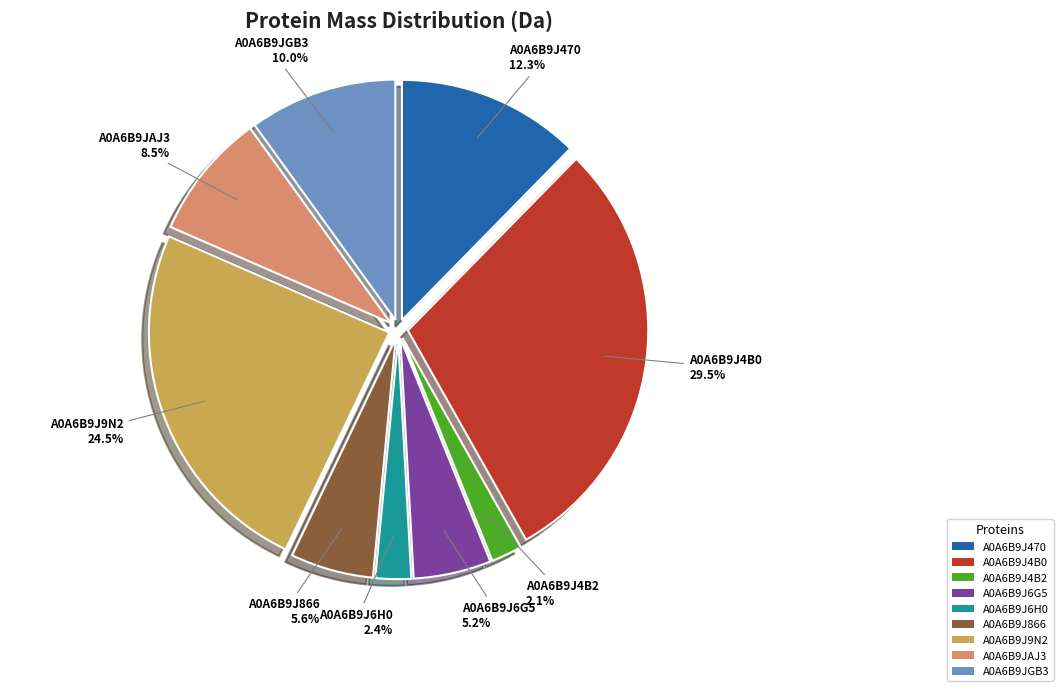

Between A0A6B9J6H0 and A0A6B9J470, which is larger?

A0A6B9J470